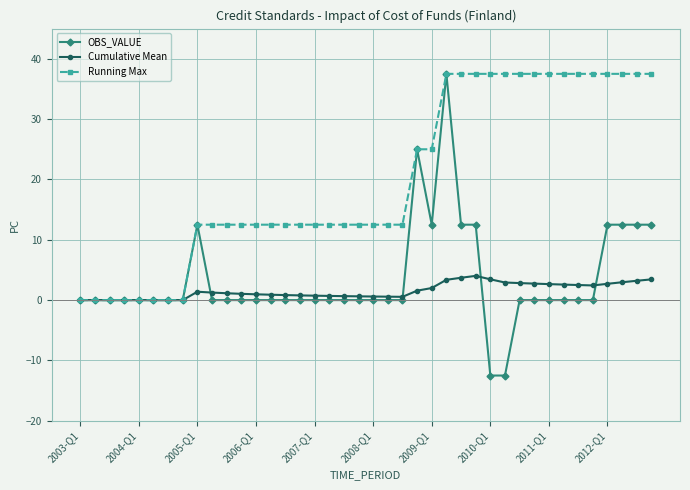

What is the maximum value shown in the chart?

37.5